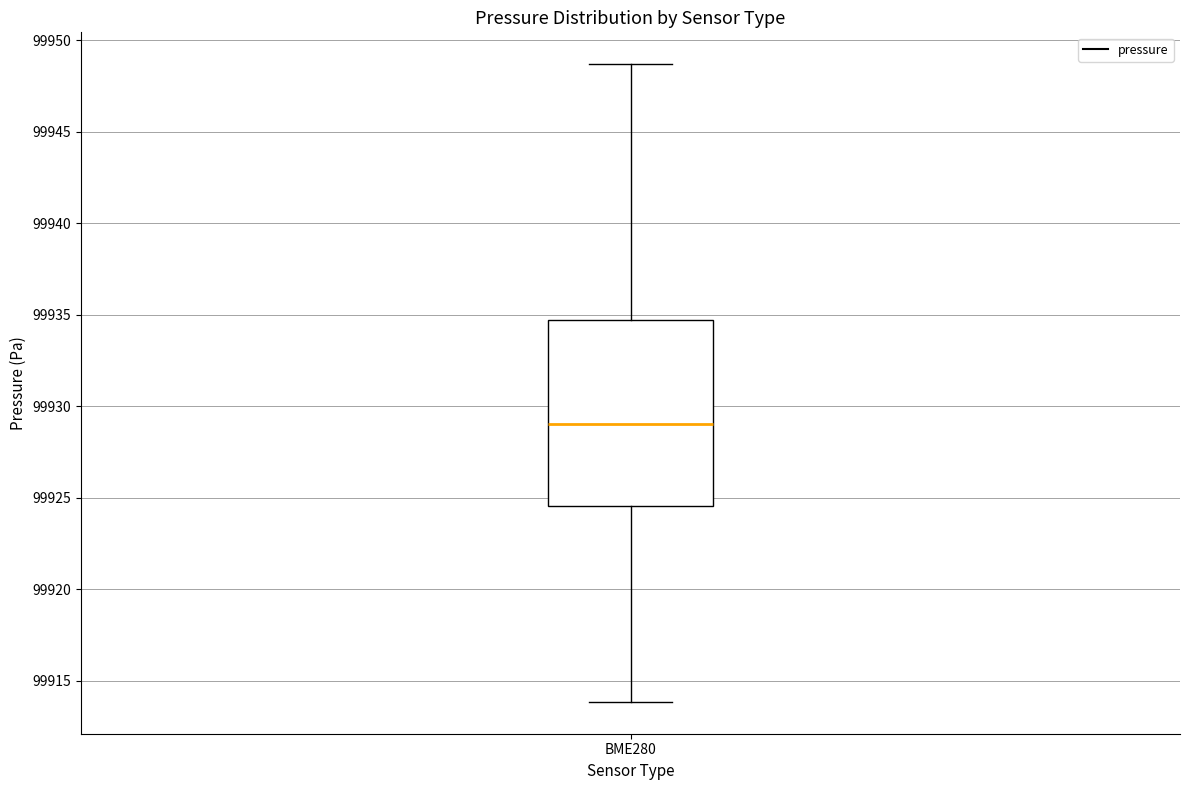

Read this box plot against the y-axis: the position of the median line, the range covered by the box, and the ends of both whiskers. The values are not printed on the chart, so give them approximately, as read against the axis.

median 99929.0, box 99924.5 to 99934.5, whiskers 99914.0 to 99948.5